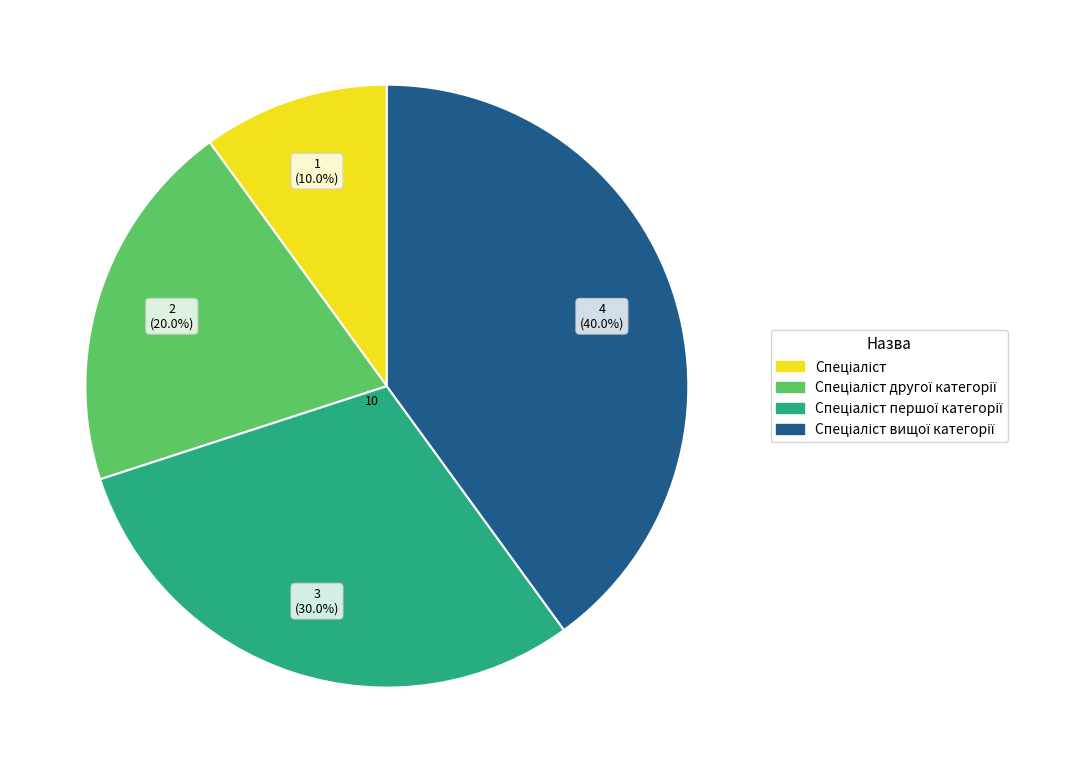

Is there any slice that represents more than half of the pie?

No